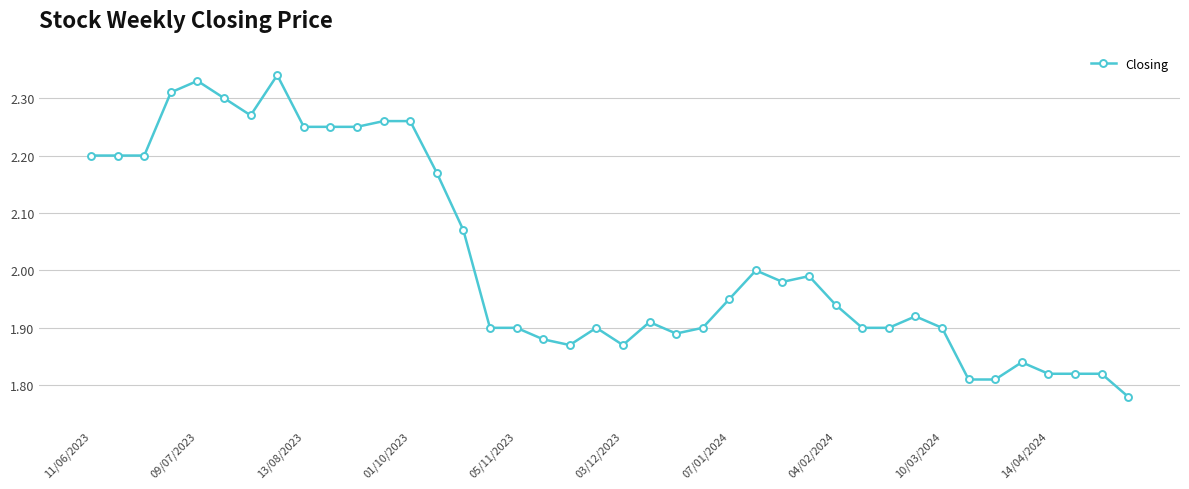

True or false: the data has more than 2 interior local peaks.

True